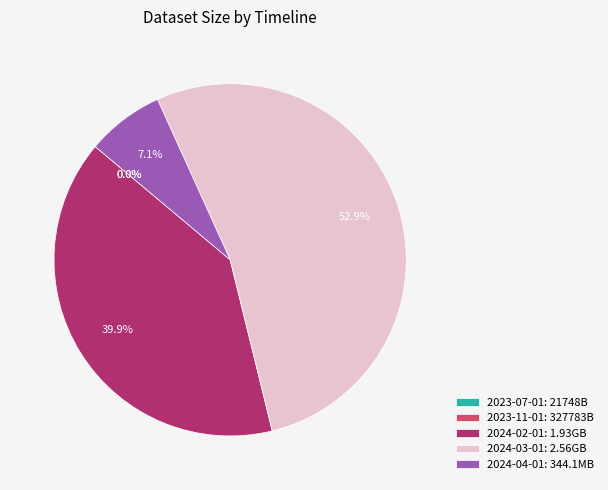

What percentage is NOT represented by 2024-02-01: 1.93GB?

60.1%